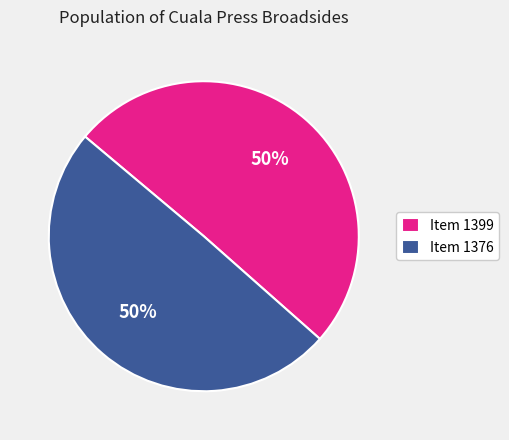

What is the ratio of the value at Item 1399 to the value at Item 1376?

1.0